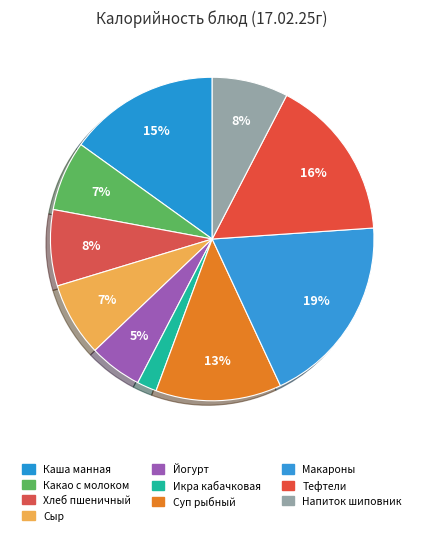

Count the number of slices in the pie.

10